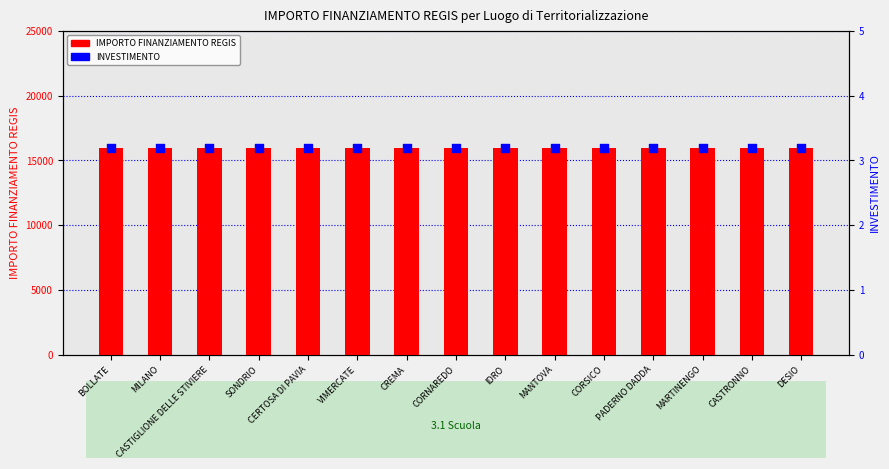

Which series reaches the minimum Y coordinate?

INVESTIMENTO